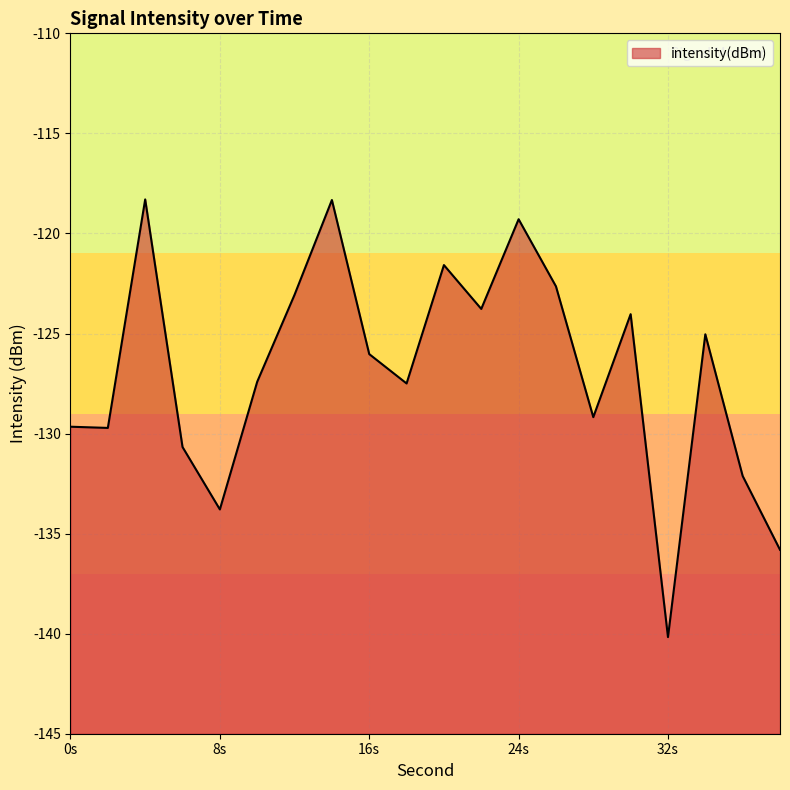

What is the difference between the maximum and minimum values?

21.9